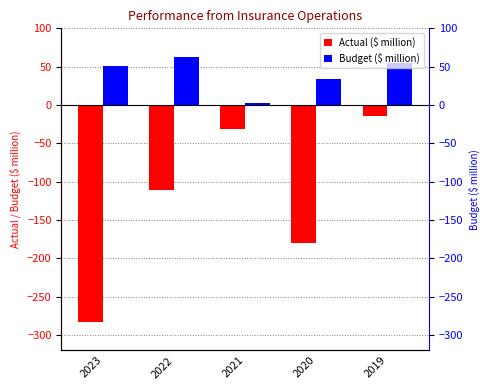

What is the minimum value for Actual ($ million)?

-282.6